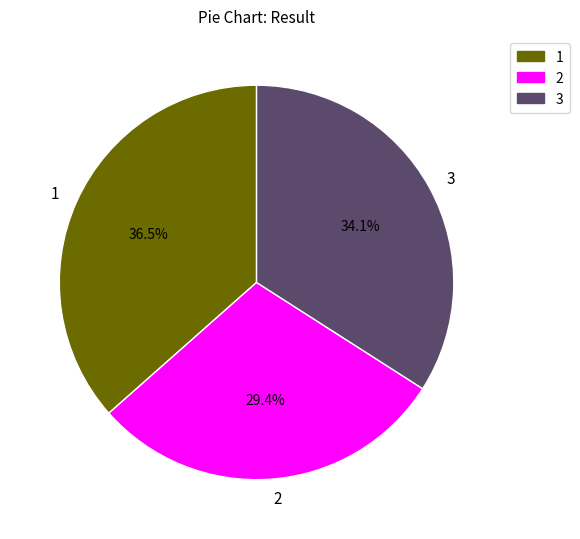

To the nearest percent, what is the difference between the largest and smallest slice percentages?

7%